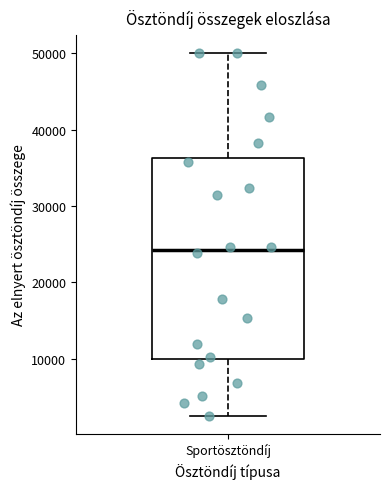

Transcribe this box plot: give where the median line is, the range the box spans, and where the two whiskers end, as read against the y-axis. The values are not printed on the chart, so give them approximately, as read against the axis.

median 24000, box 10000 to 36000, whiskers 3000 to 50000